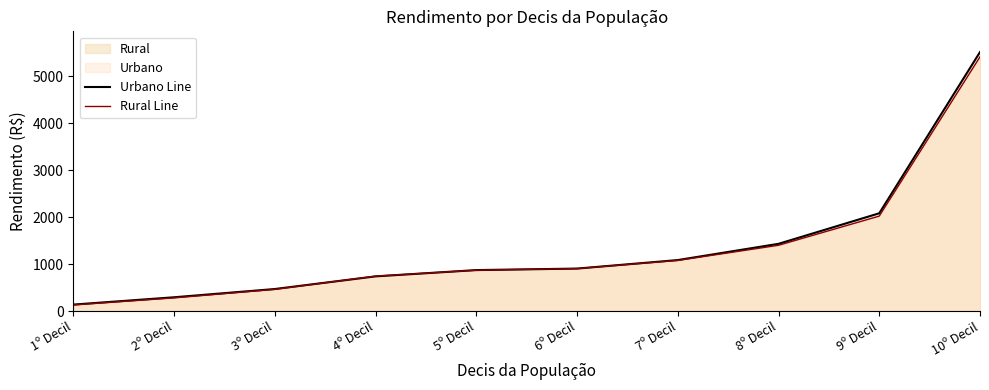

The value of Rural Line at 5º Decil is 1147.7. True or false?

False